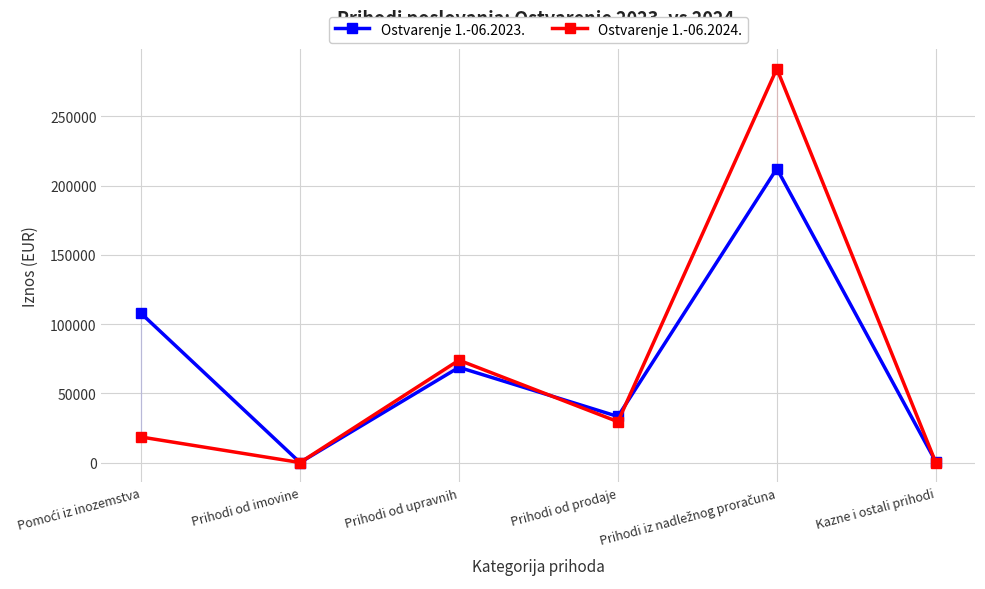

What is the sum of all Ostvarenje 1.-06.2024. values?

406241.3